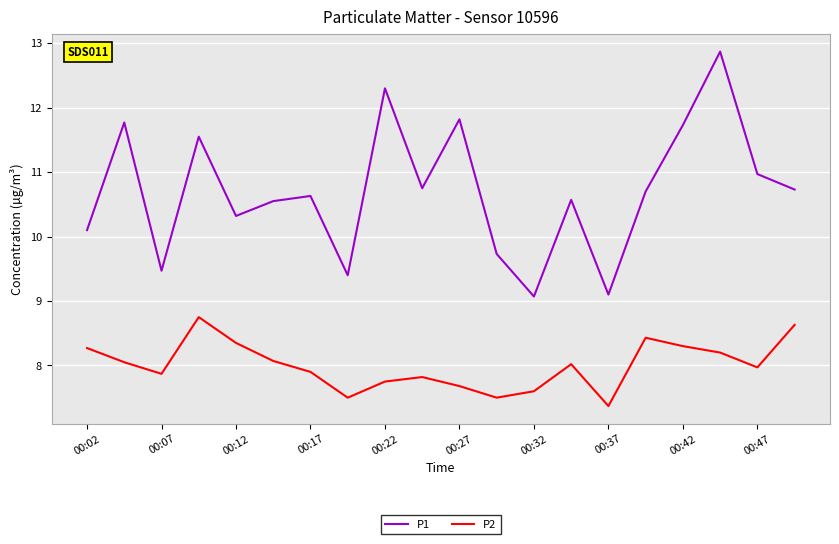

How many categories are shown in the chart?

20